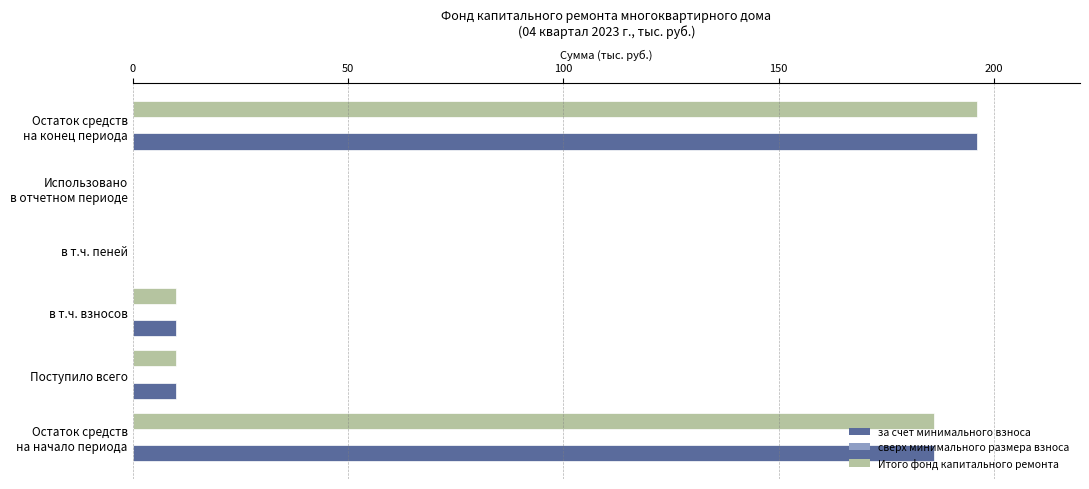

The за счет минимального взноса series shows -81.0 at в т.ч. пеней. True or false?

False